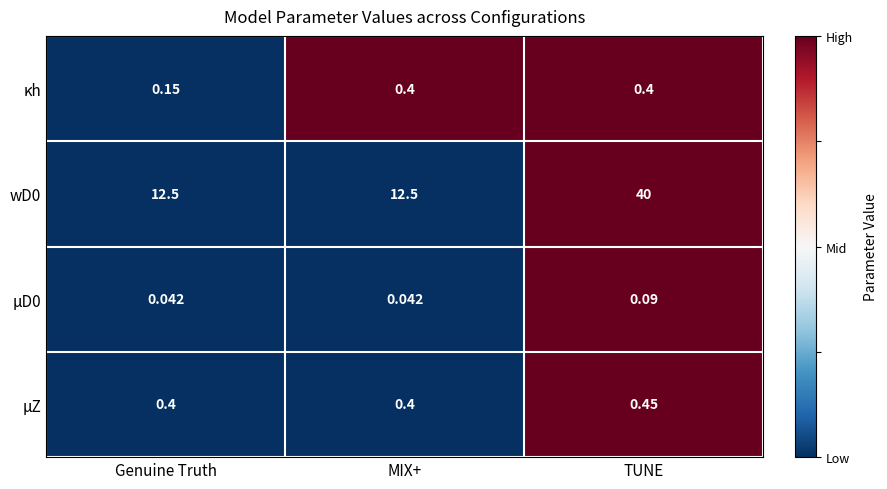

At which category is the sum across all series the highest?

TUNE